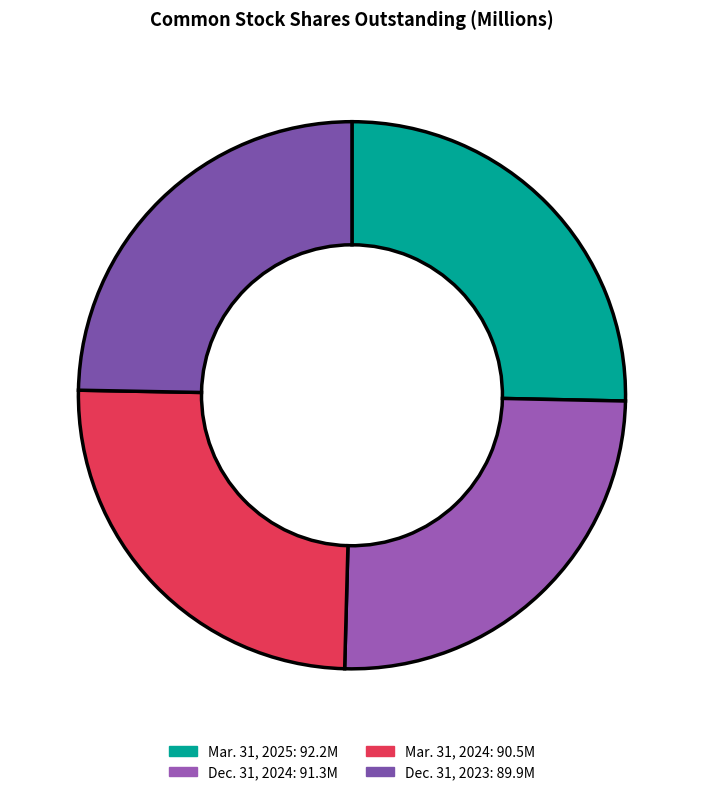

How much of the chart is everything except Dec. 31, 2024?

74.9%